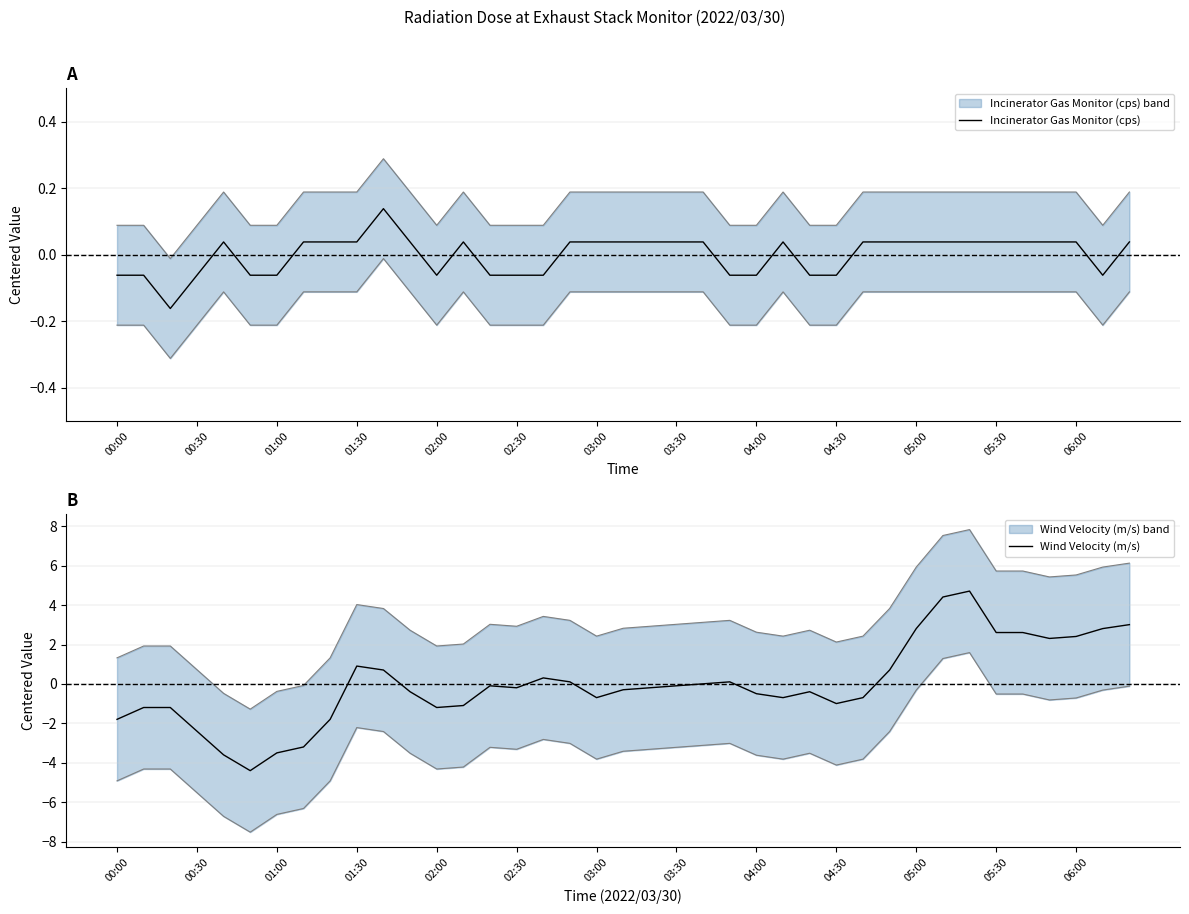

How many negative values does the Wind Velocity (m/s) series have?

23